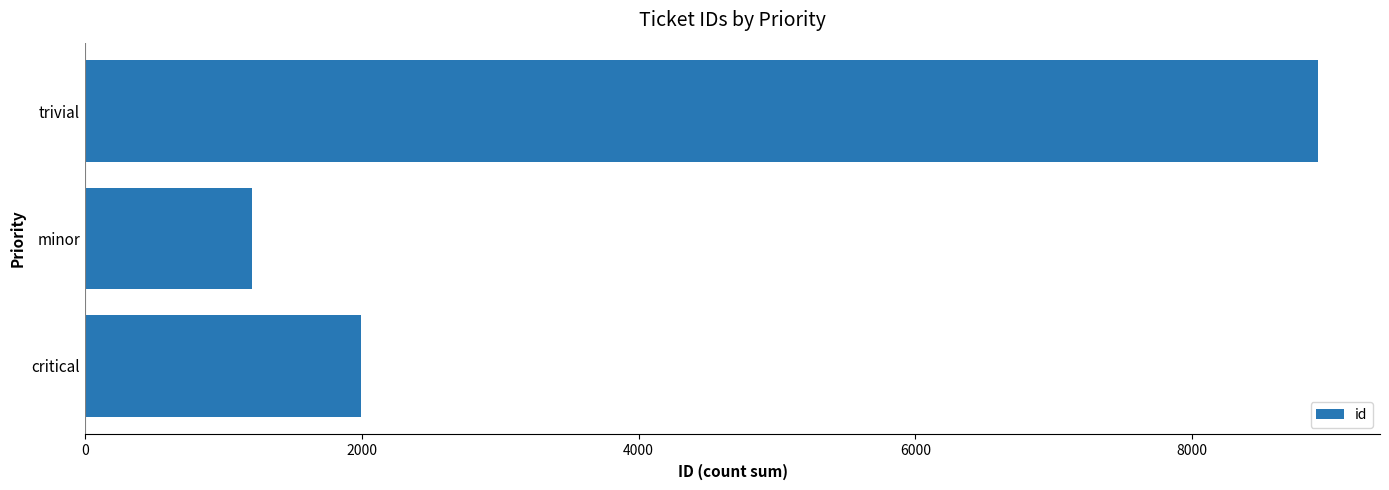

At which category does the chart reach its peak across all series?

trivial